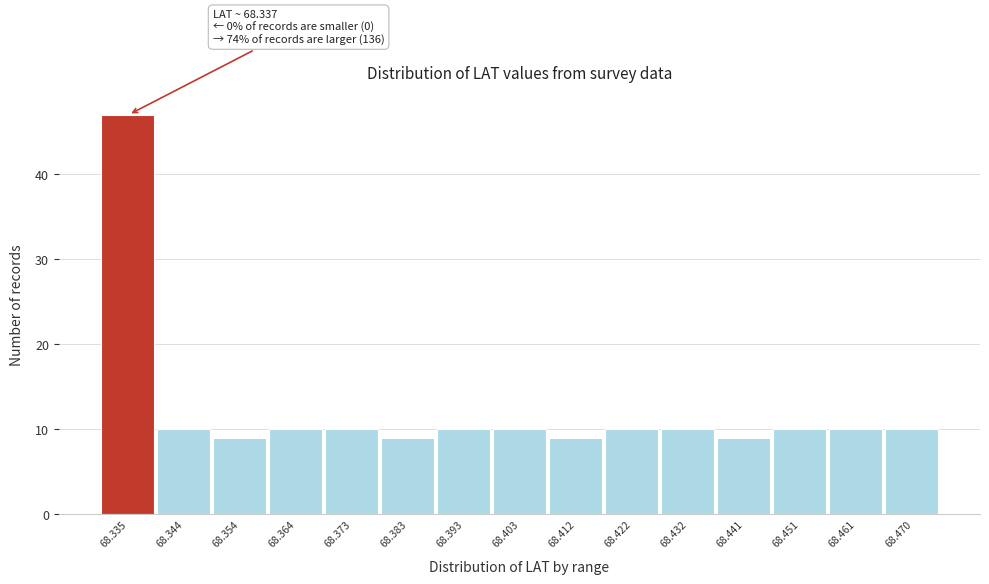

Reading right to left, extract all data points from this chart.

68.470=10	68.461=10	68.451=10	68.441=9	68.432=10	68.422=10	68.412=9	68.403=10	68.393=10	68.383=9	68.373=10	68.364=10	68.354=9	68.344=10	68.335=47